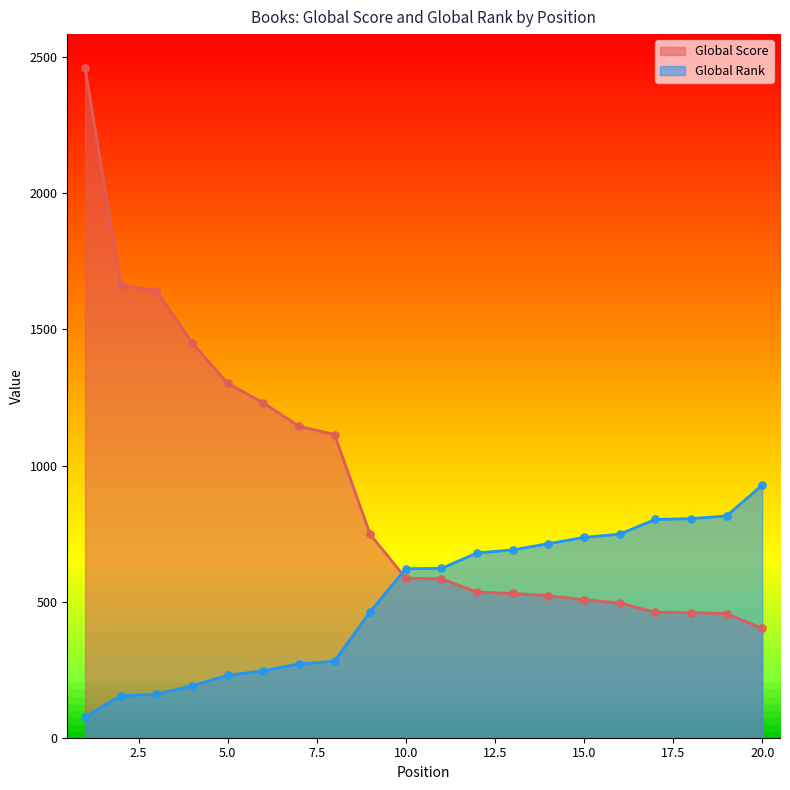

At which category is the sum across all series the highest?

1